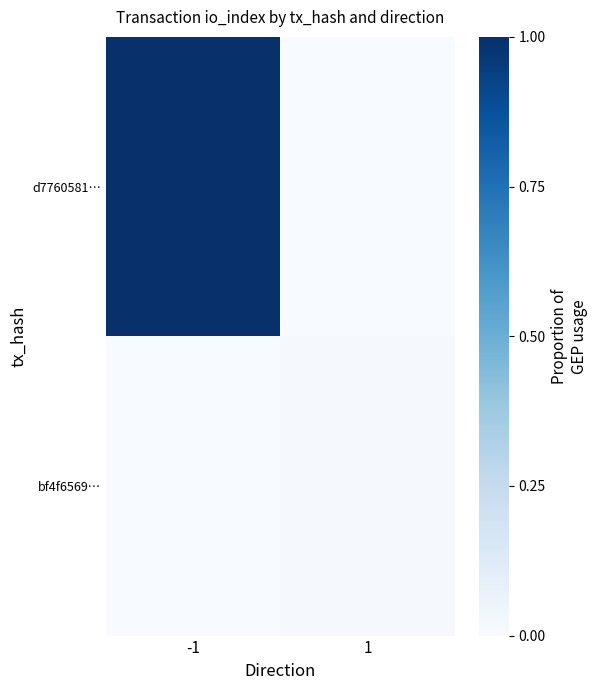

Reading left to right, extract all data points from this chart.

d7760581…: -1=1.0	1=0.0
bf4f6569…: -1=0.0	1=0.0